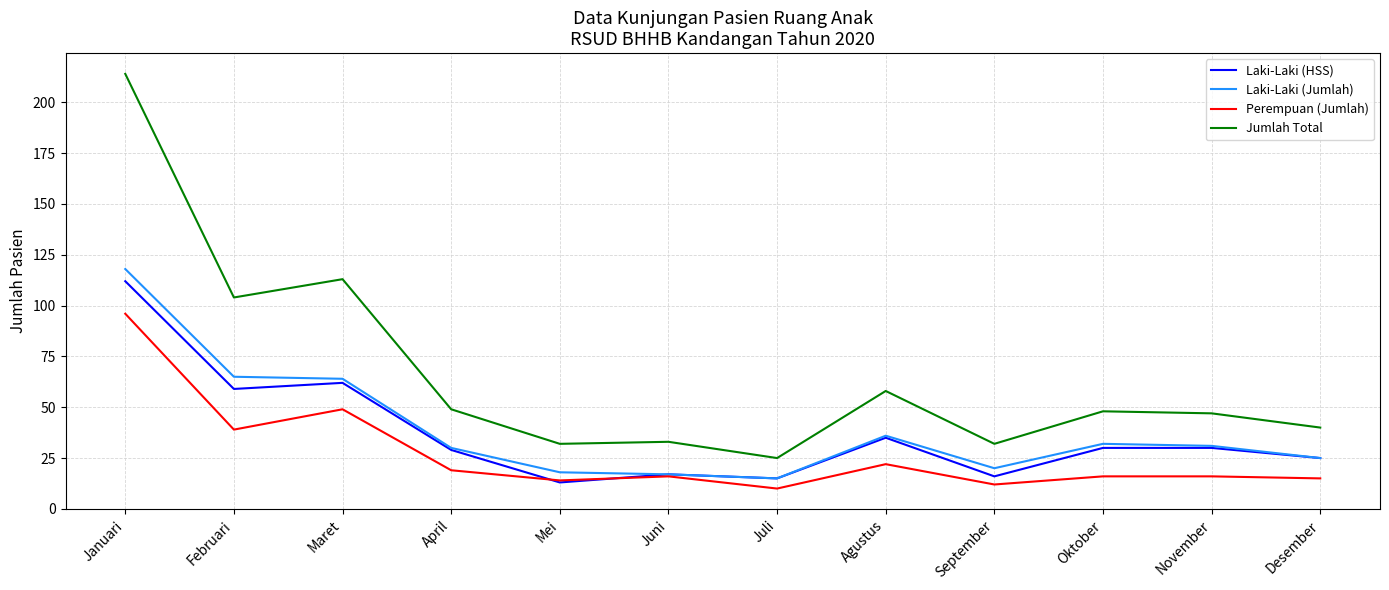

What position from the right is Maret?

10